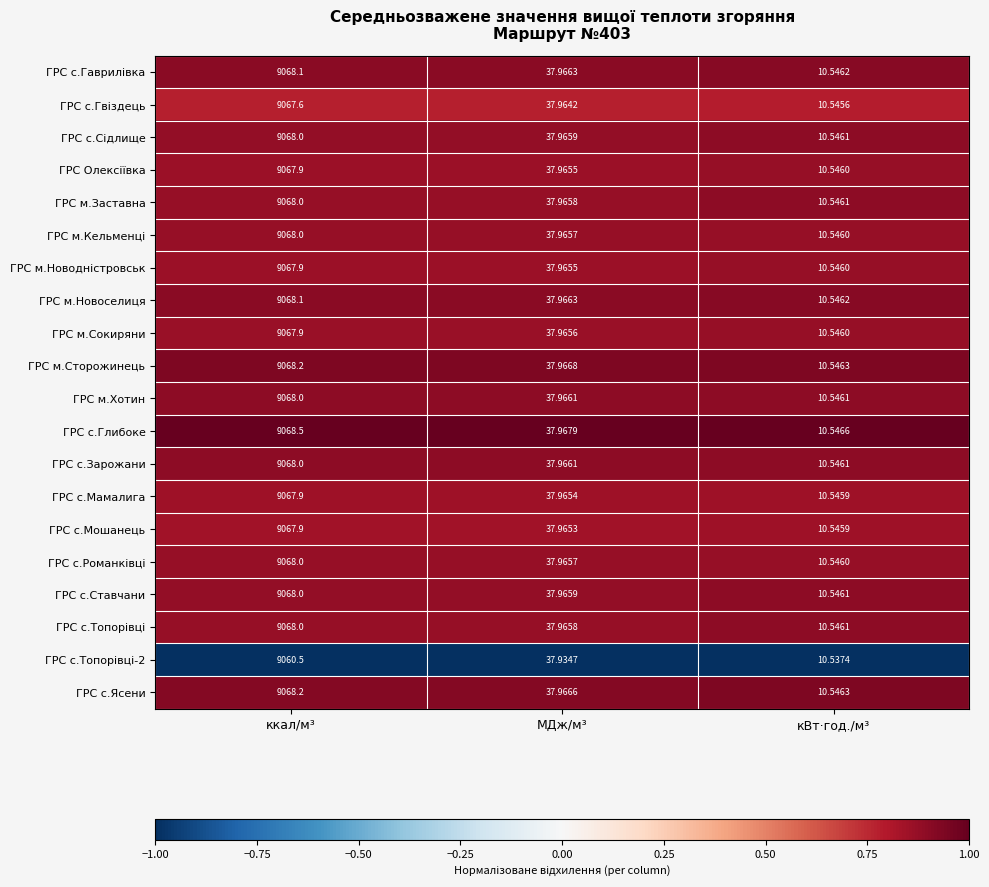

Which series has the largest total across all categories?

ГРС с.Глибоке